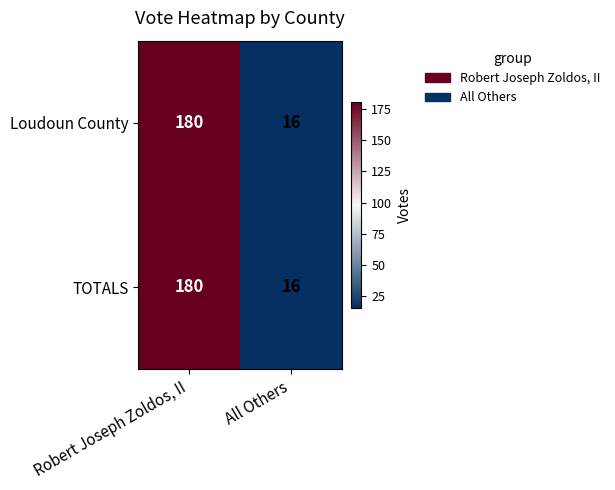

What value does the Loudoun County series have at All Others?

16